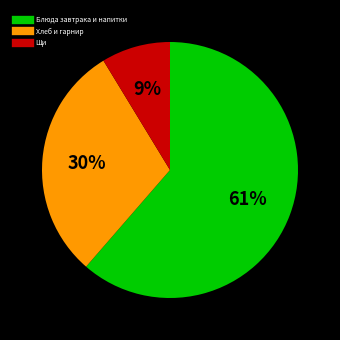

Is there a majority slice in this chart?

Yes